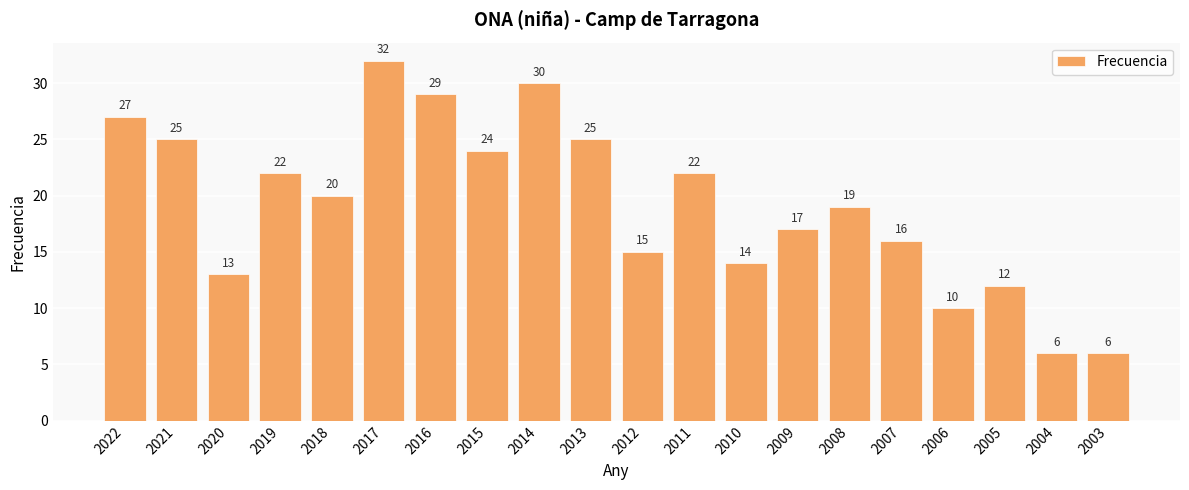

The value at 2015 is 24. True or false?

True